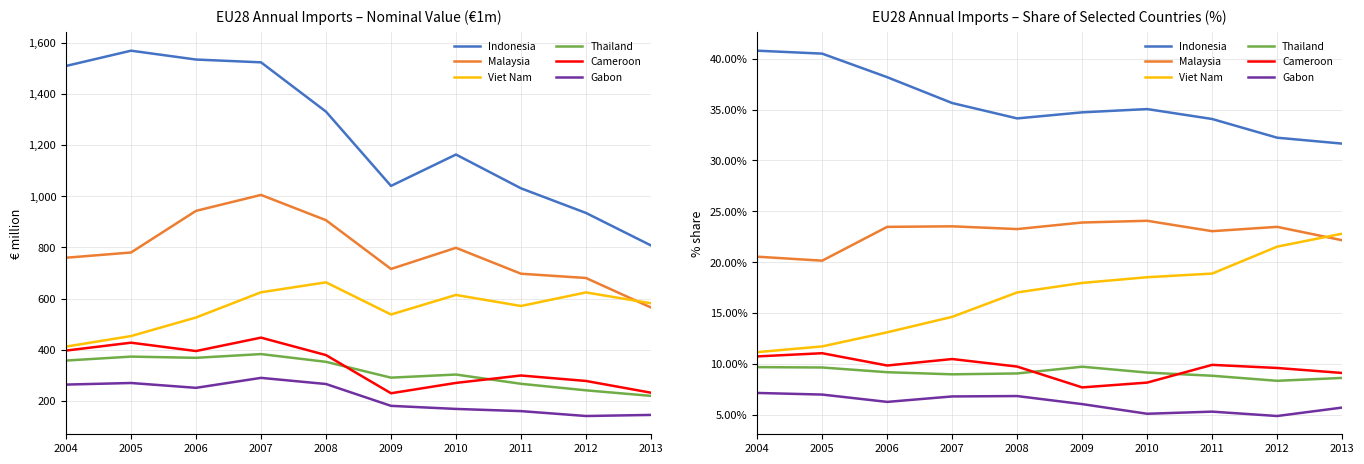

Read the Cameroon value at 2011.

9.9